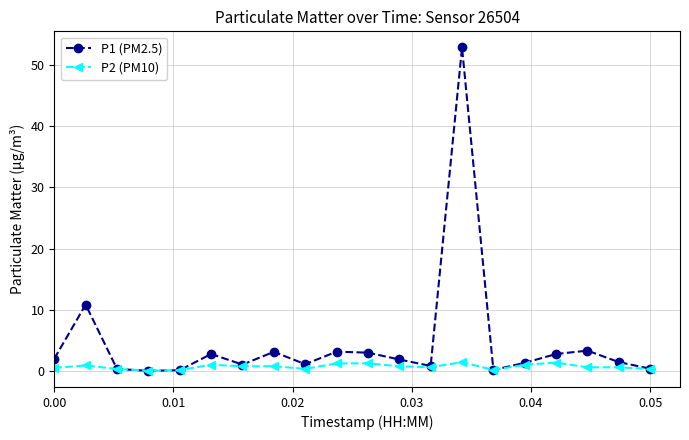

List the series in order of their peak value, lowest first.

P2 (PM10), P1 (PM2.5)